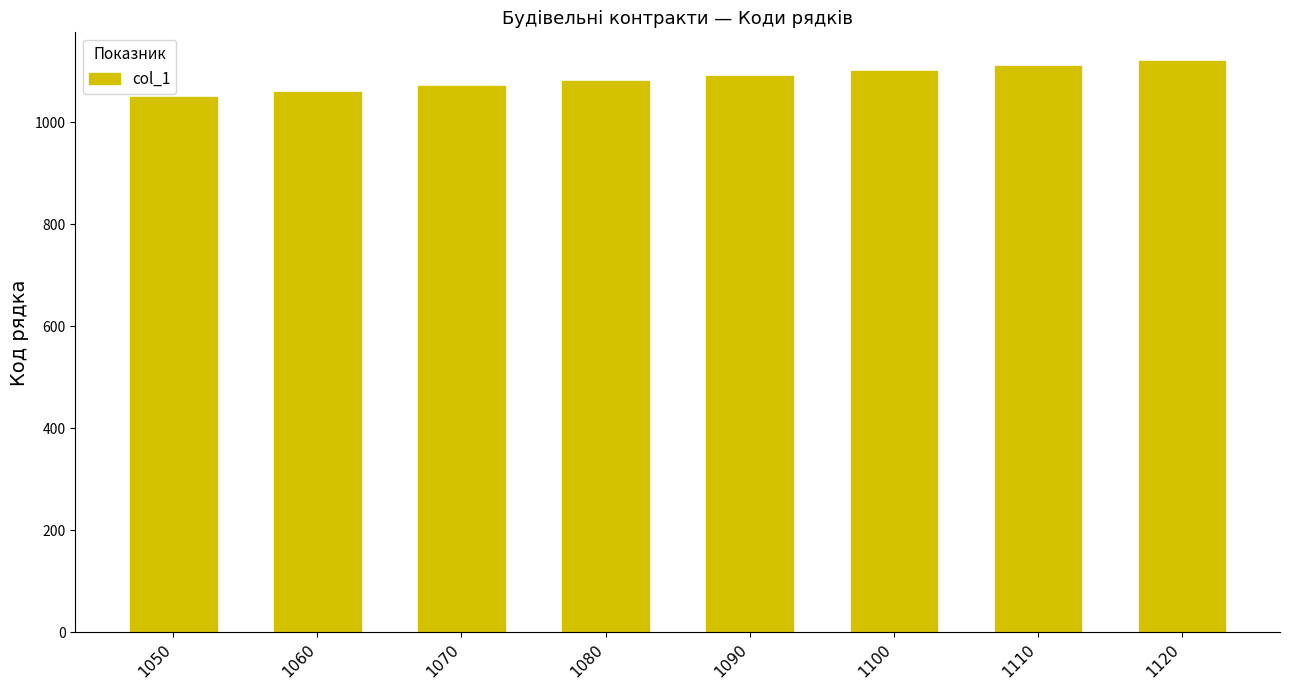

Reading left to right, list all the values displayed in this chart.

1050=1050	1060=1060	1070=1070	1080=1080	1090=1090	1100=1100	1110=1110	1120=1120